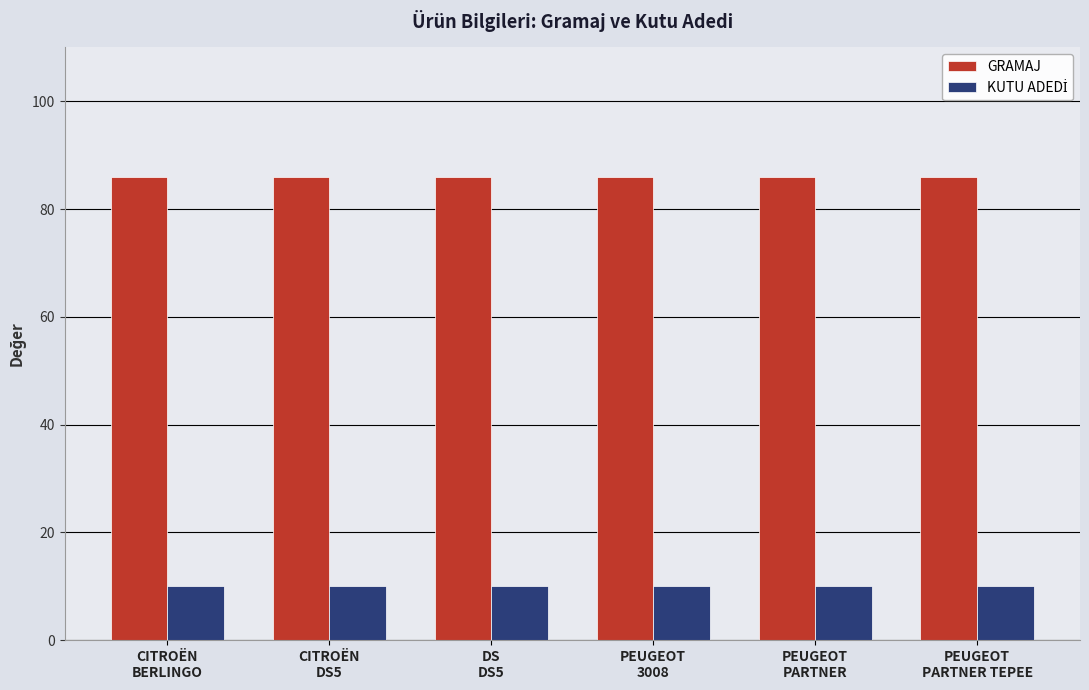

Which series has the largest total across all categories?

GRAMAJ